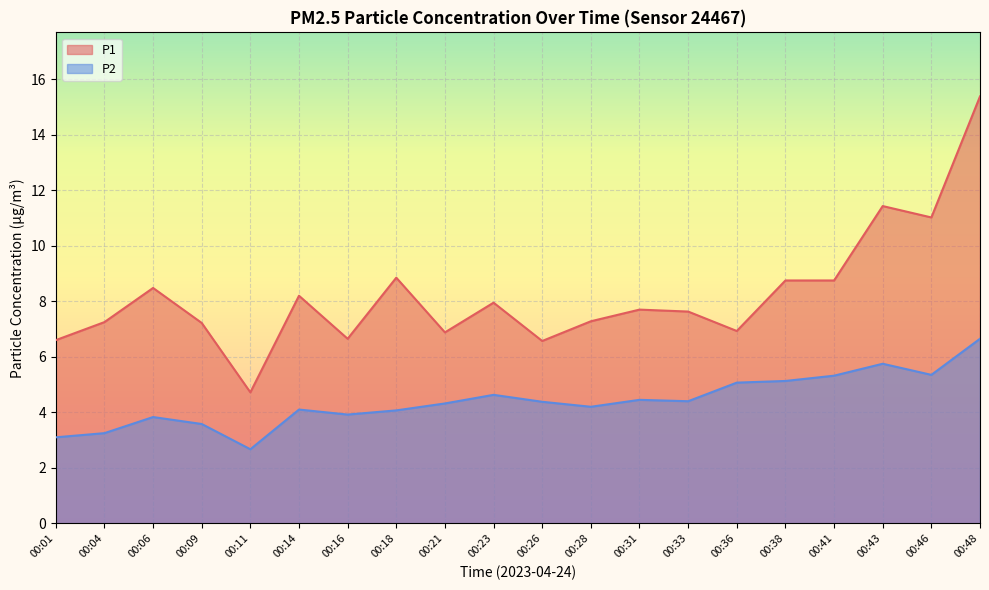

Reading right to left, what are all the values shown in this chart?

P1: 00:48=15.4	00:46=11.0	00:43=11.4	00:41=8.8	00:38=8.8	00:36=6.9	00:33=7.6	00:31=7.7	00:28=7.3	00:26=6.6	00:23=8.0	00:21=6.9	00:18=8.8	00:16=6.7	00:14=8.2	00:11=4.7	00:09=7.2	00:06=8.5	00:04=7.2	00:01=6.6
P2: 00:48=6.7	00:46=5.3	00:43=5.8	00:41=5.3	00:38=5.1	00:36=5.1	00:33=4.4	00:31=4.5	00:28=4.2	00:26=4.4	00:23=4.6	00:21=4.3	00:18=4.1	00:16=3.9	00:14=4.1	00:11=2.7	00:09=3.6	00:06=3.8	00:04=3.2	00:01=3.1